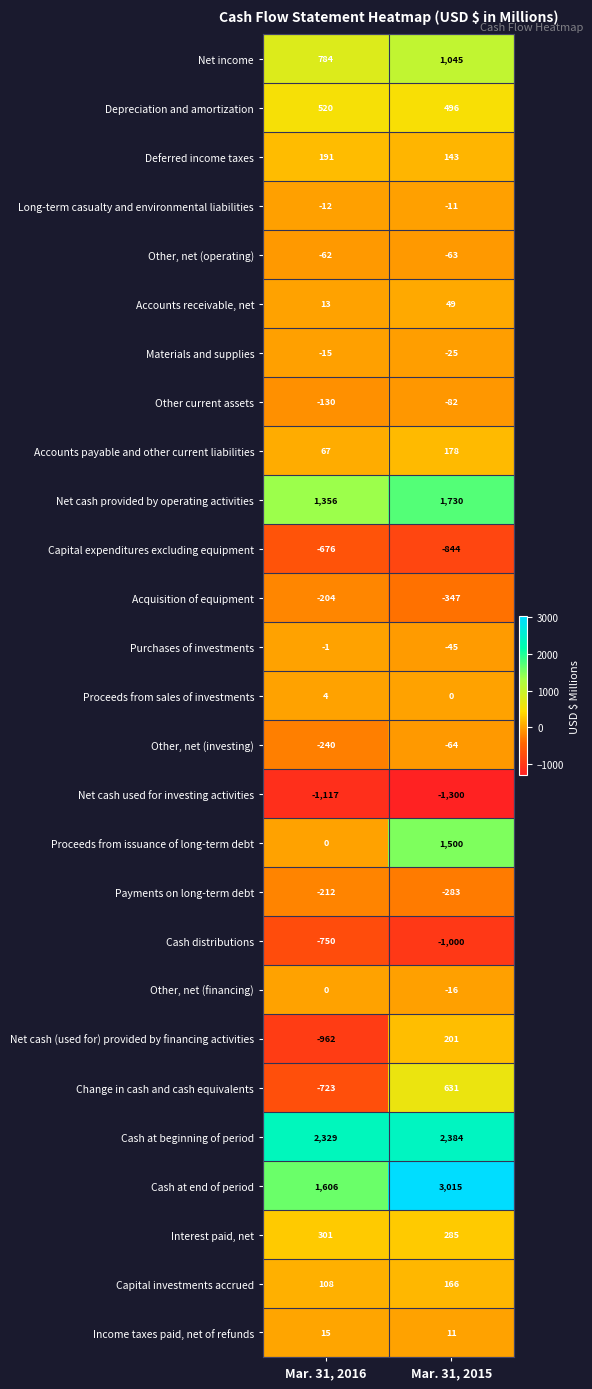

Where is Accounts receivable, net nearest to the value 31?

Mar. 31, 2016